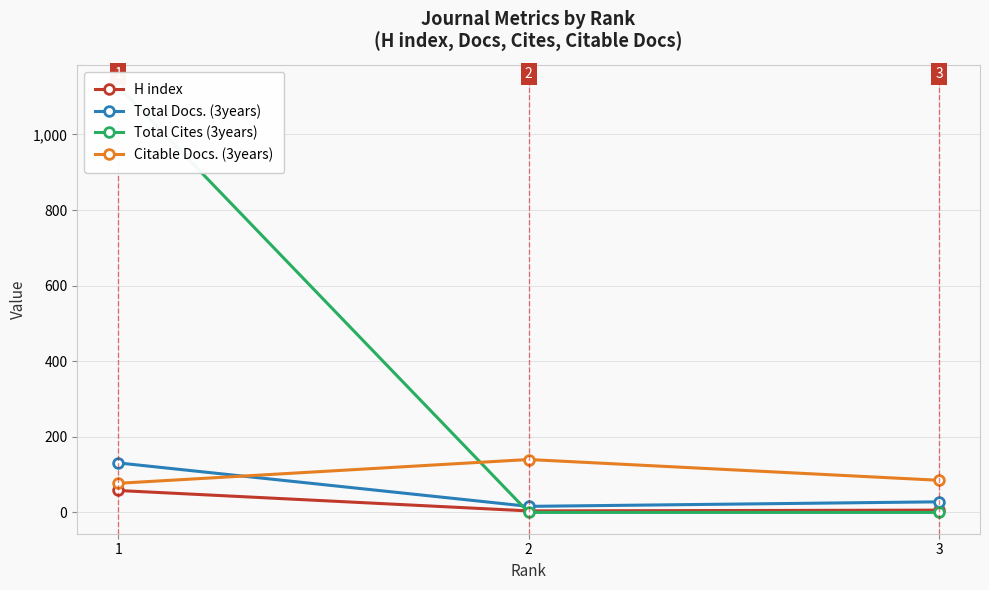

How many data points does each series have?

3